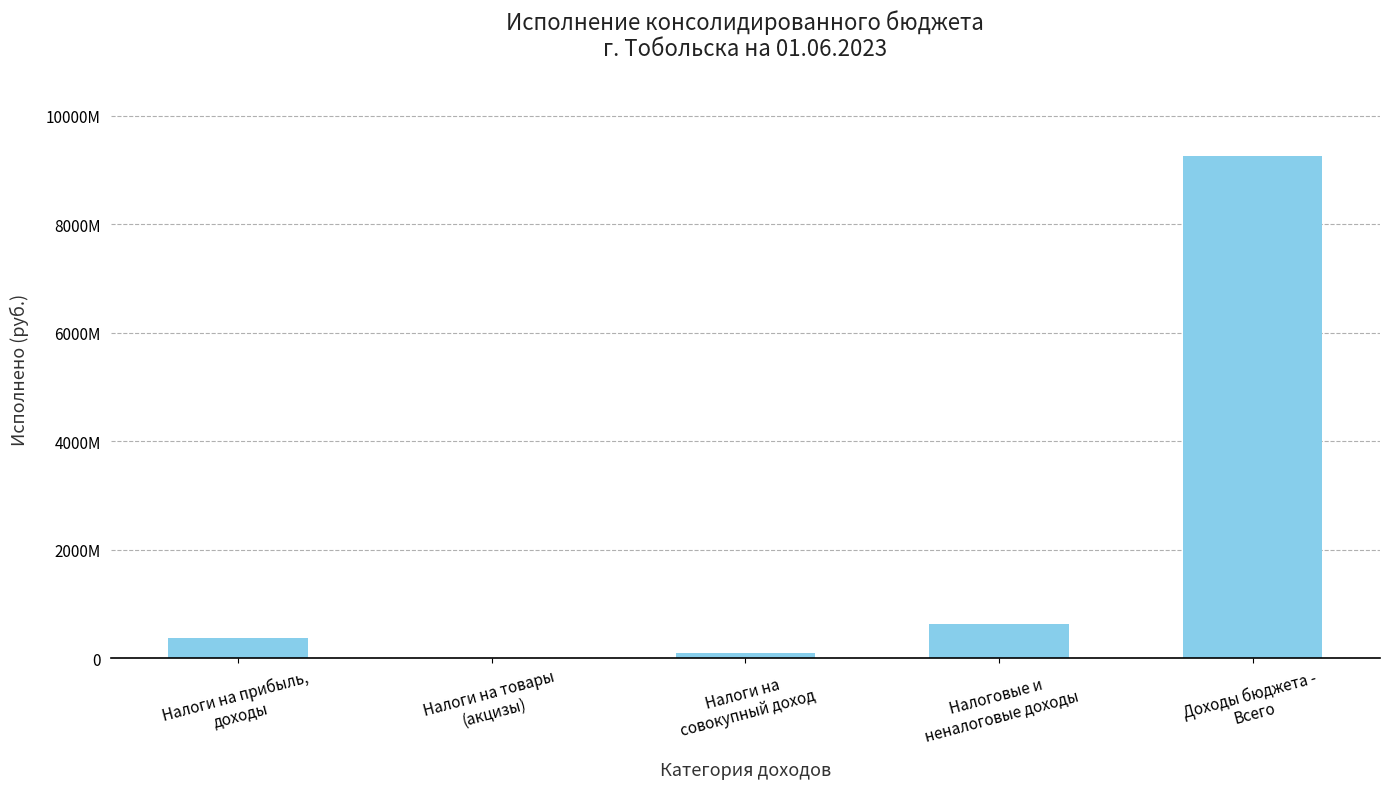

Does the chart contain stacked bars?

No